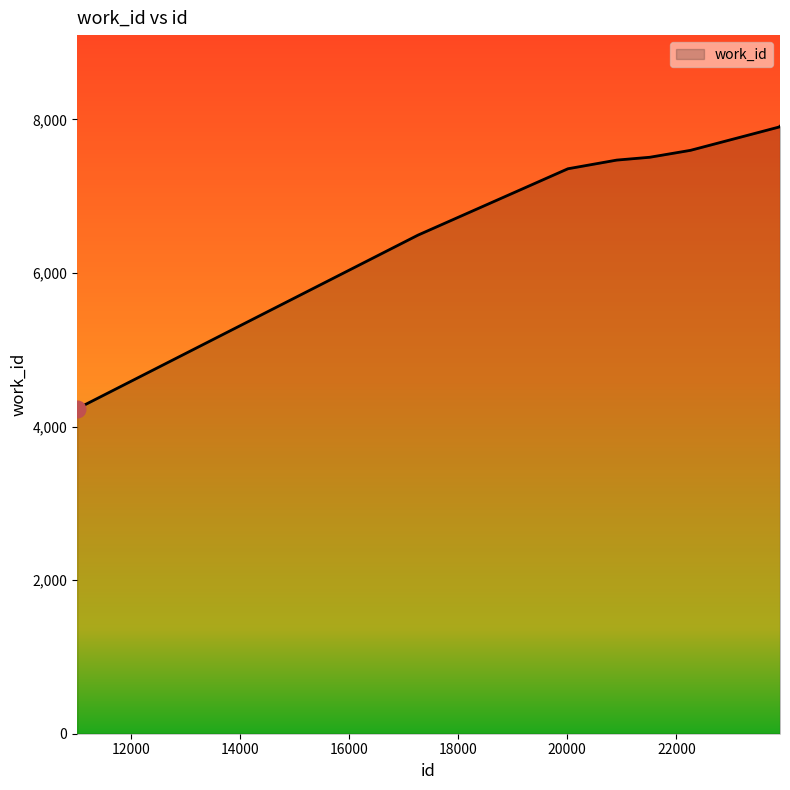

What is the greatest value displayed?

7912